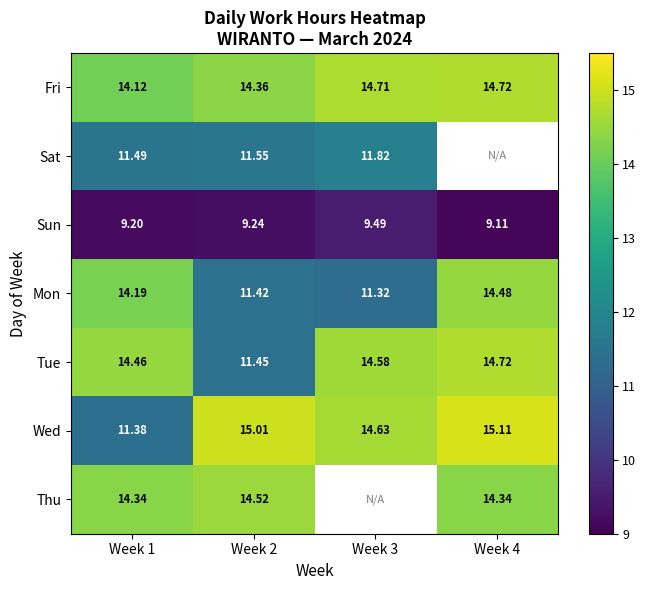

What is the spread (max minus min) of values at Week 3?

5.2